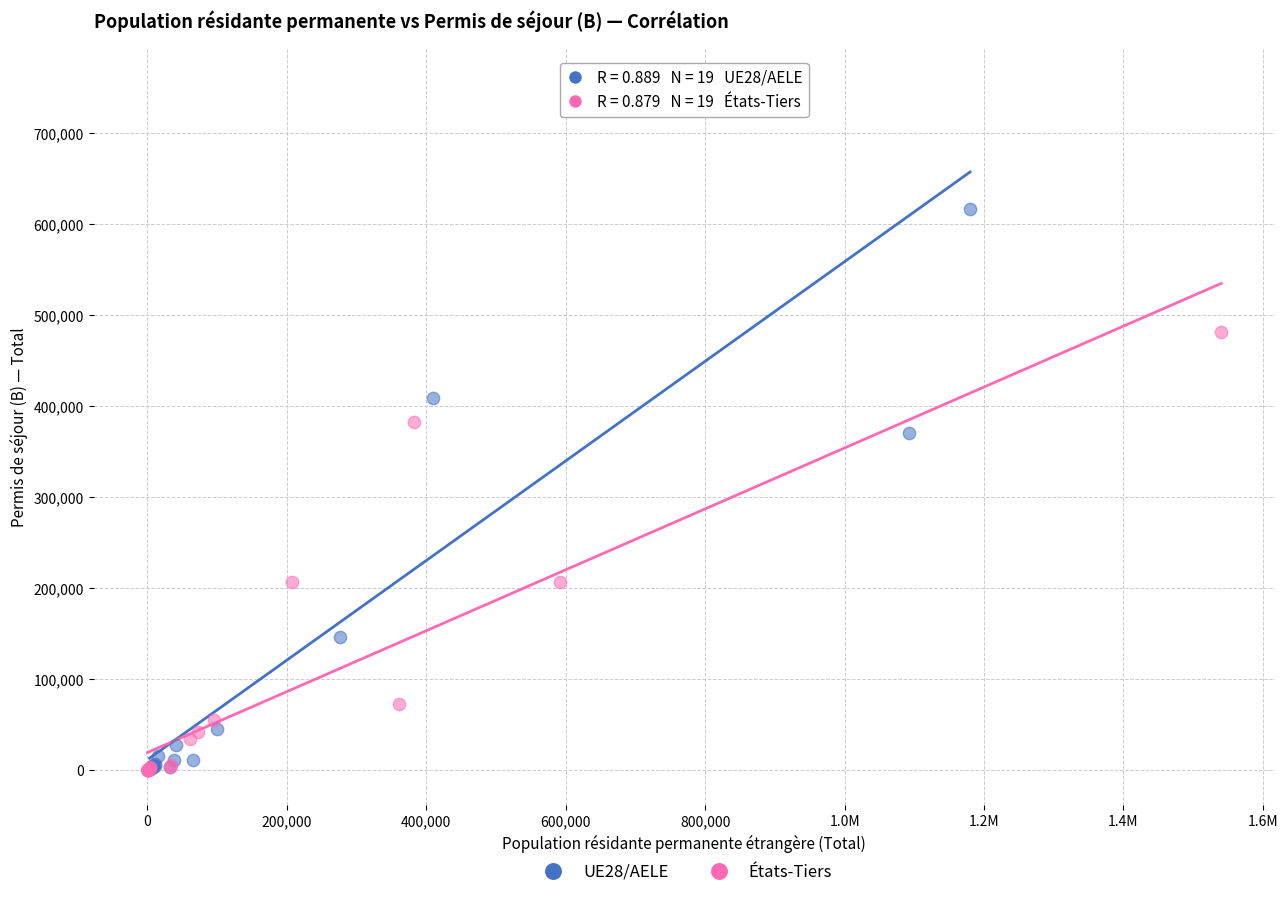

Which series has the largest Y range (max minus min)?

UE28/AELE